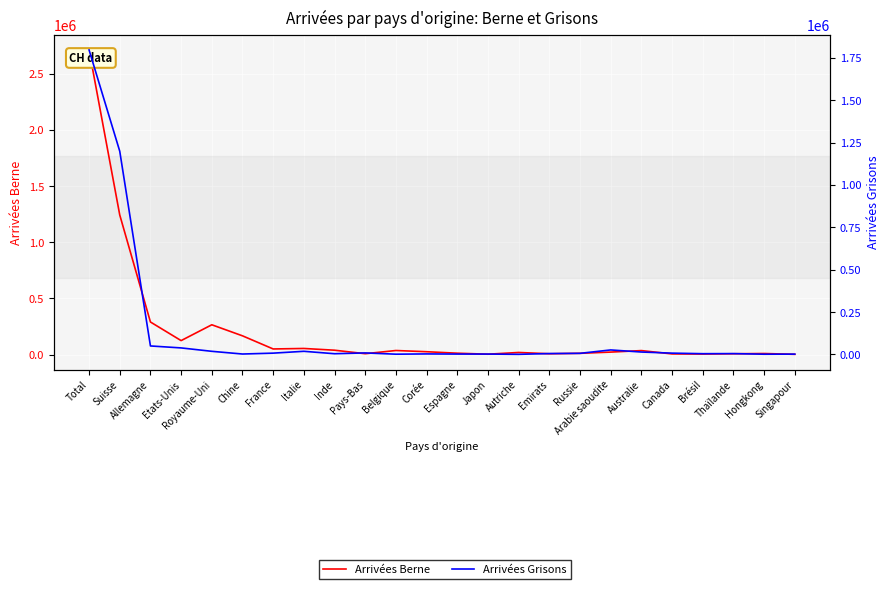

Which series changed the most between France and Corée?

Arrivées Berne